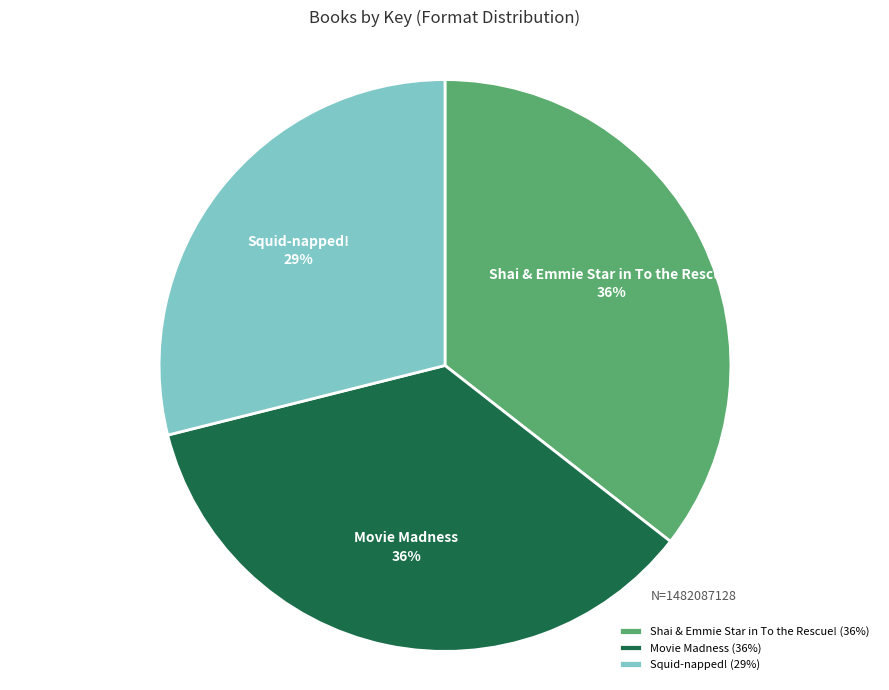

Combined, do Squid-napped! and Shai & Emmie Star in To the Rescue! account for over 50%?

Yes